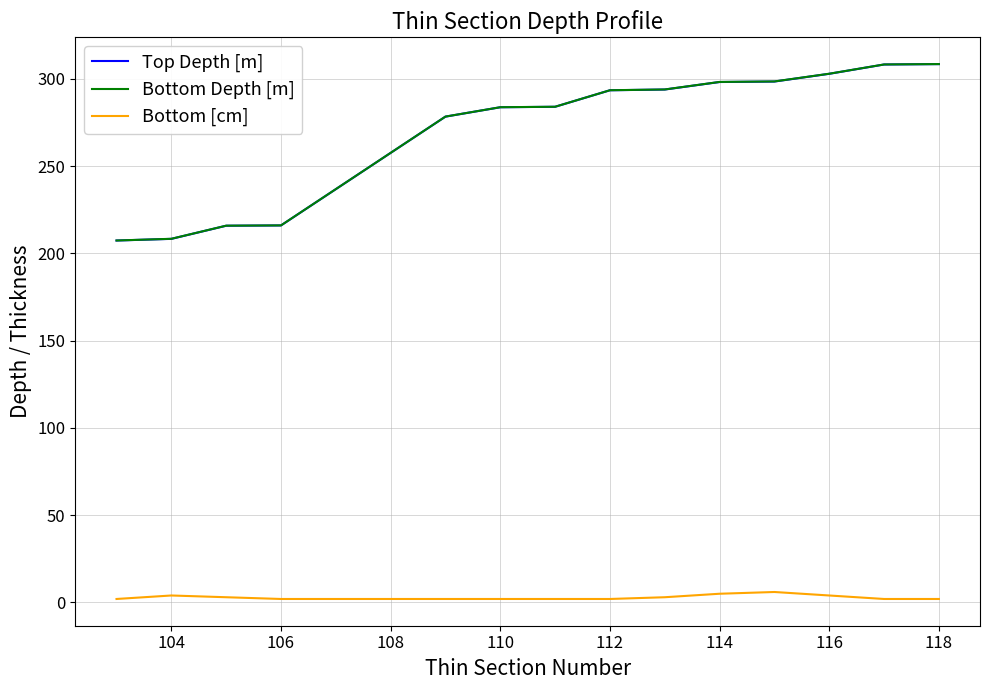

What is the lowest value of the Bottom Depth [m] series?

207.4